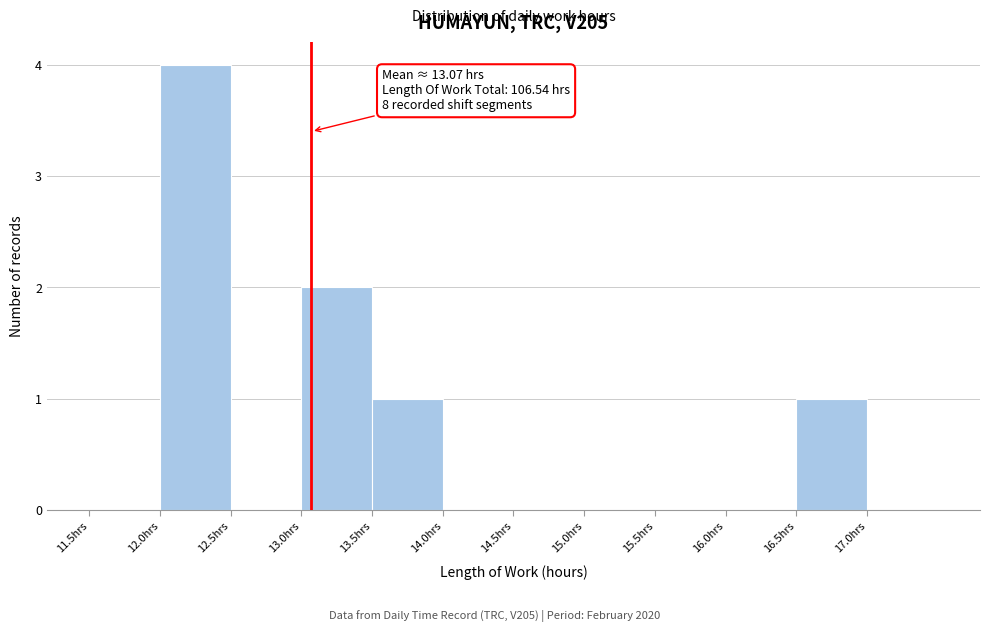

Which range on the x-axis has the tallest bar?

12.0 to 12.5